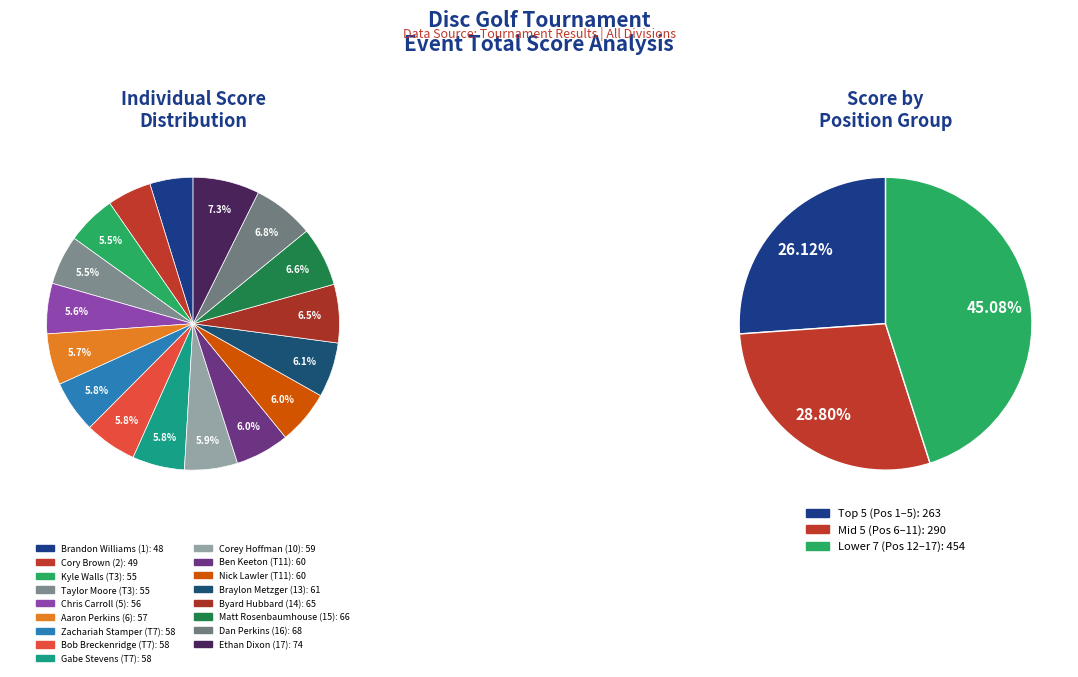

What percentage is the Brandon Williams (1) slice, to the nearest percent?

5%